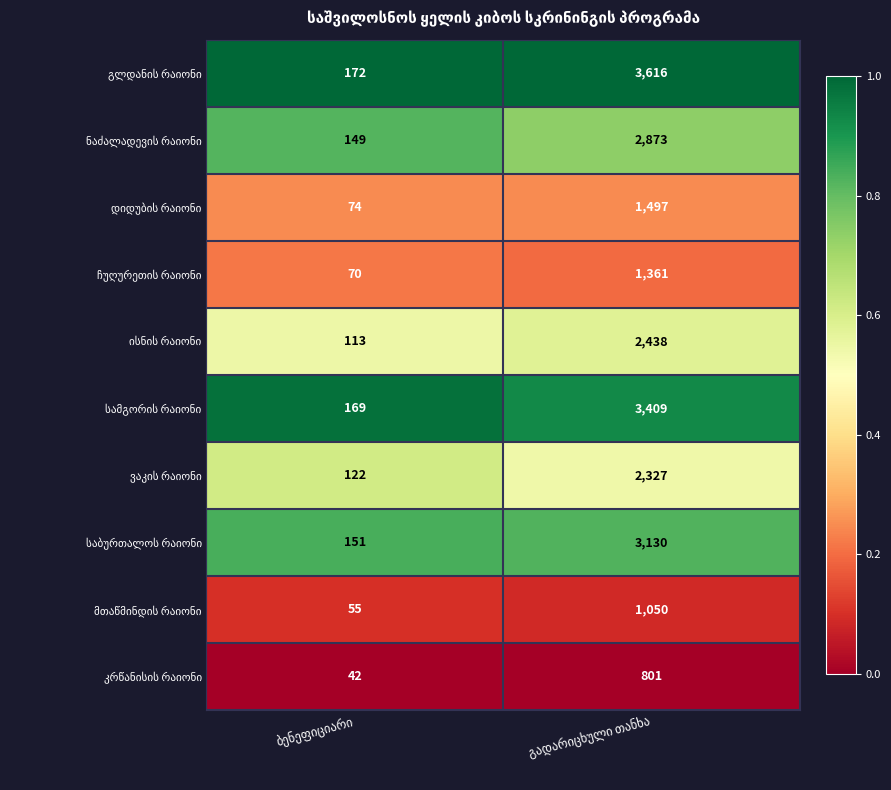

What is the maximum value shown in the chart?

3616